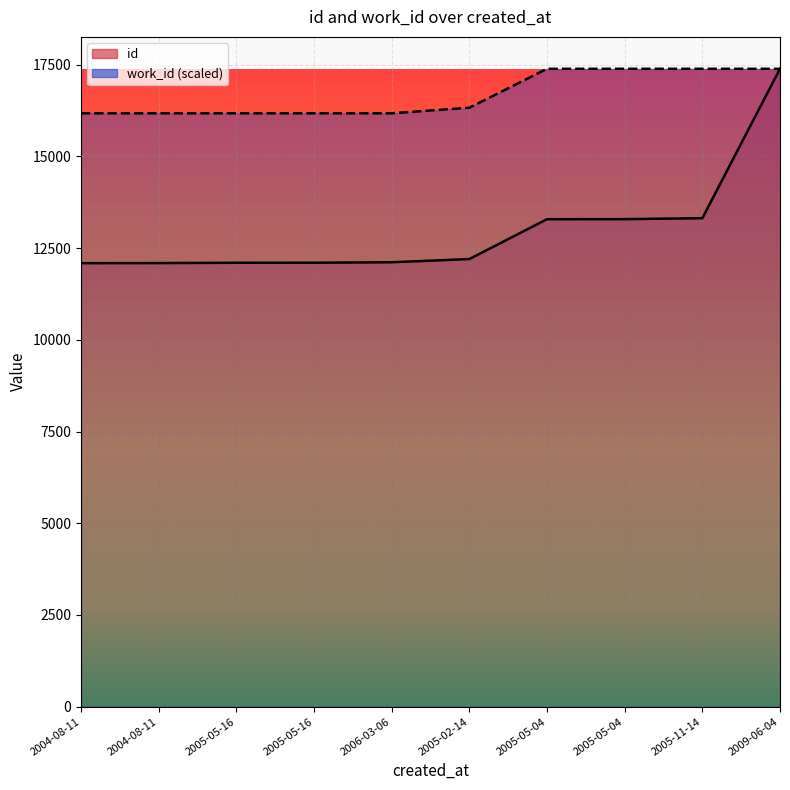

Is it true that work_id equals 5130.6 at 2005-02-14?

False